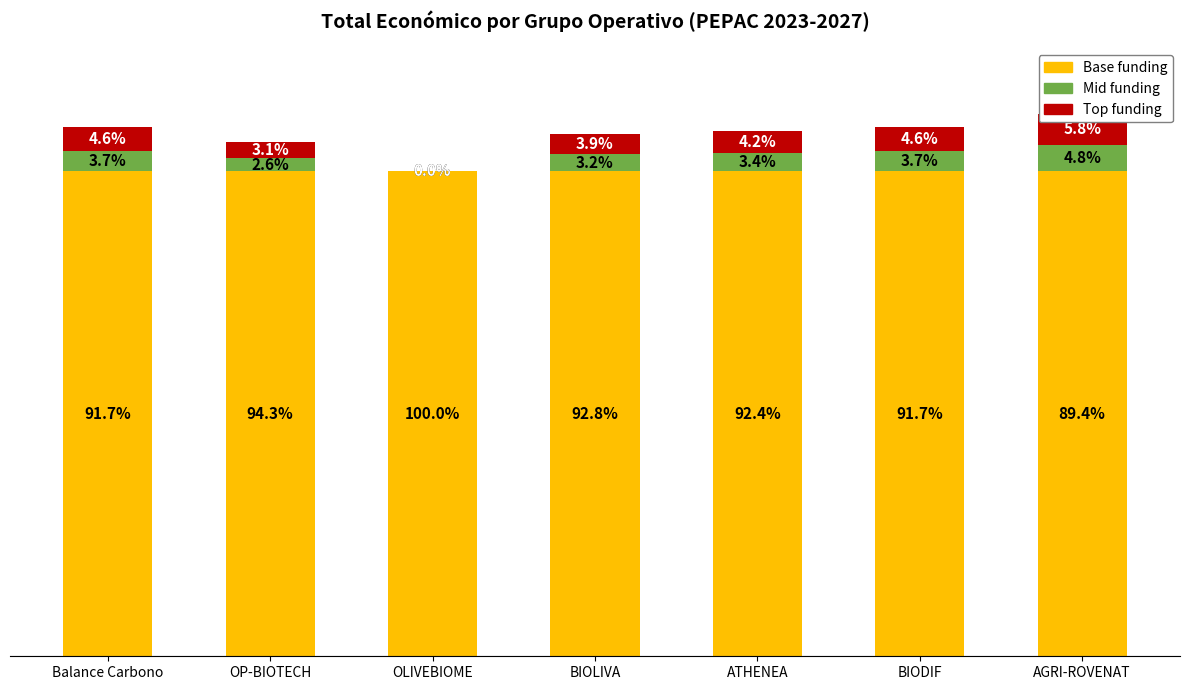

Which category has the highest value in the Top funding series?

AGRI-ROVENAT